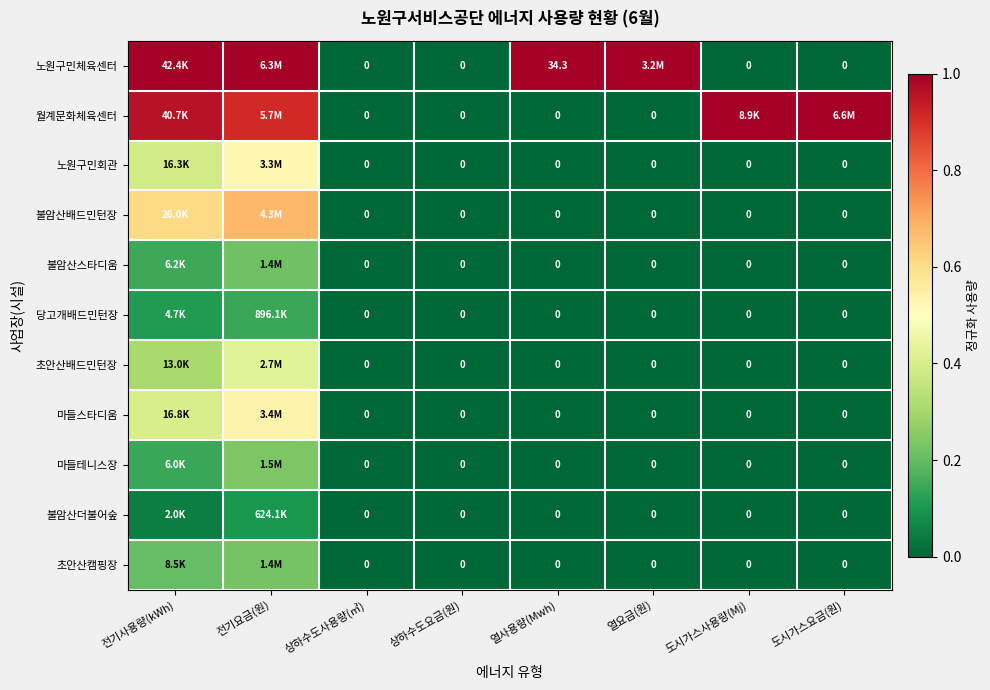

The value of 불암산배드민턴장 at 상하수도사용량(㎥) is 0.0. True or false?

True